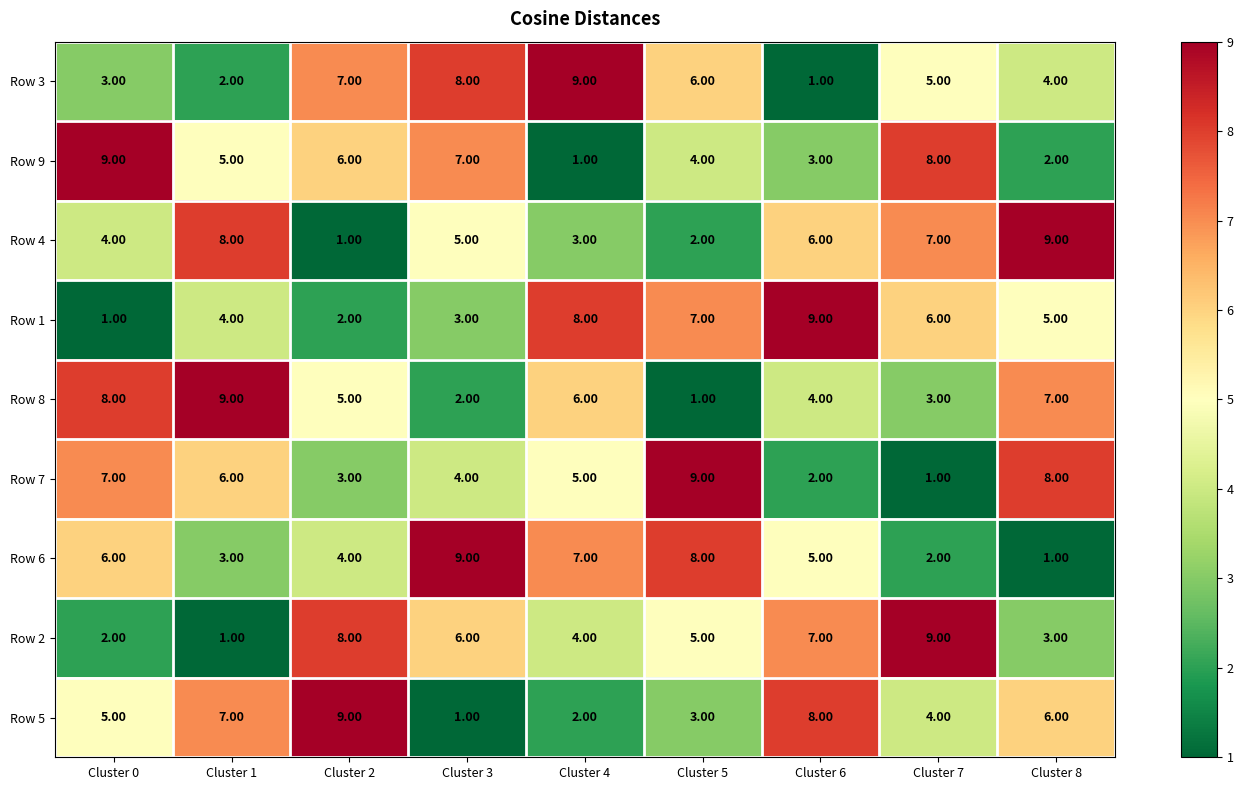

What is the sum of the Row 6 values at Cluster 5 and Cluster 3?

17